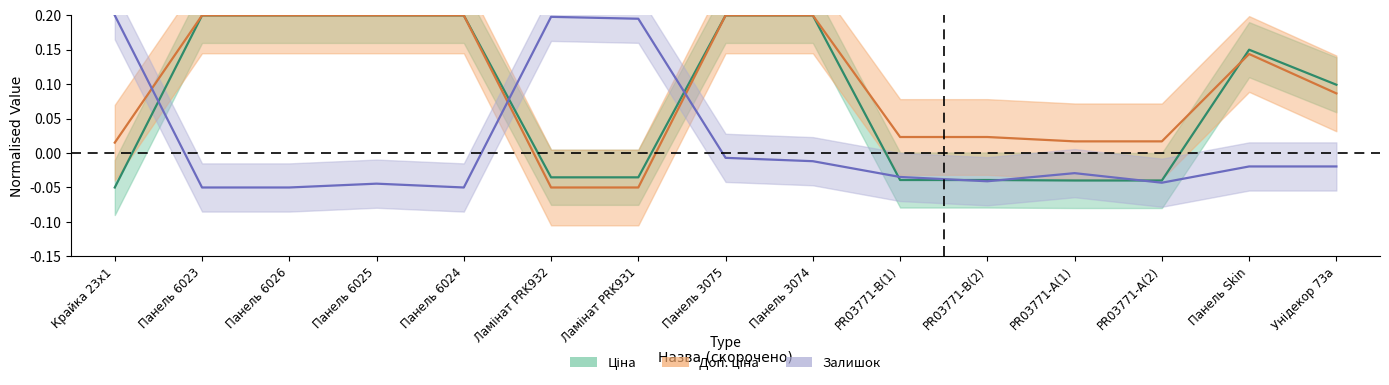

What is the sum of all Залишок values?

0.2